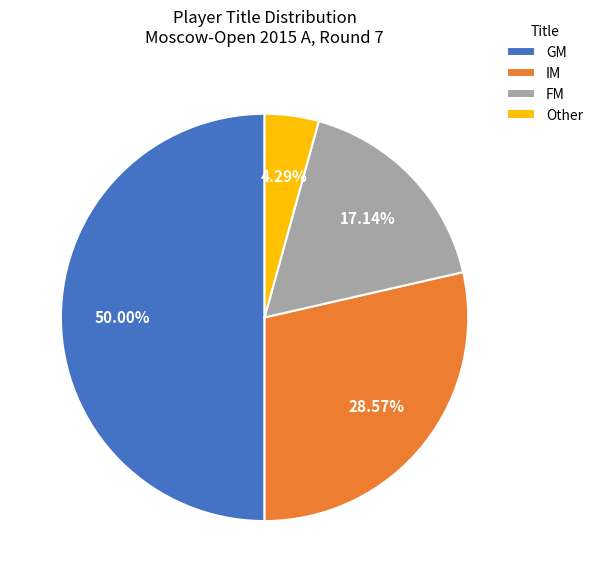

How many slices are in this pie chart?

4